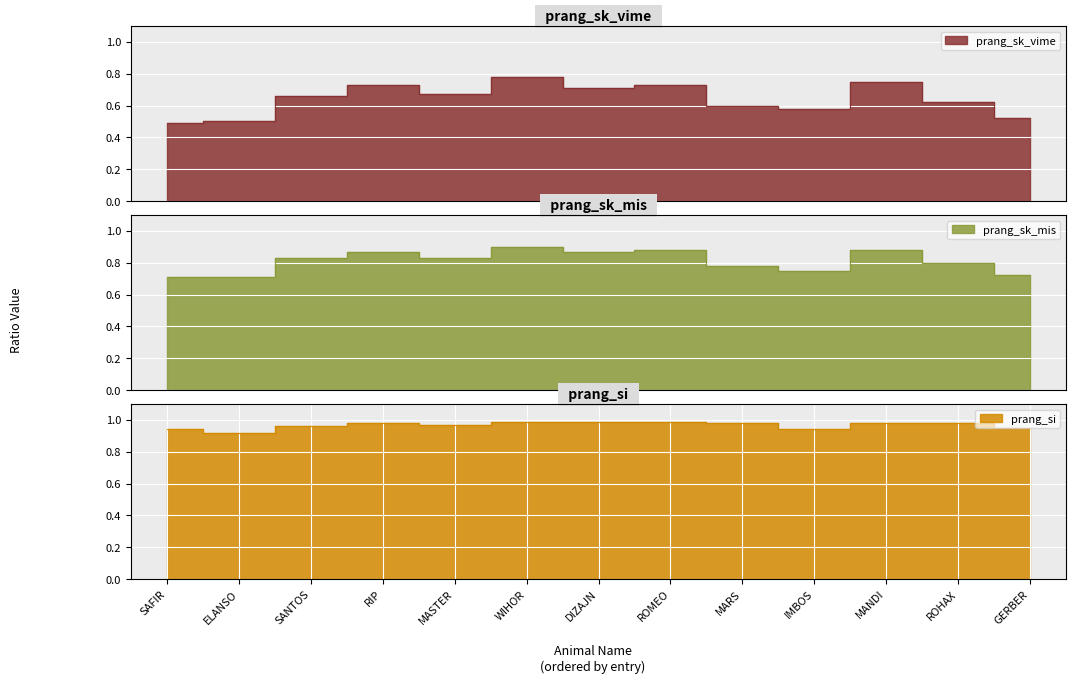

Does the chart display data point markers on the line(s)?

No